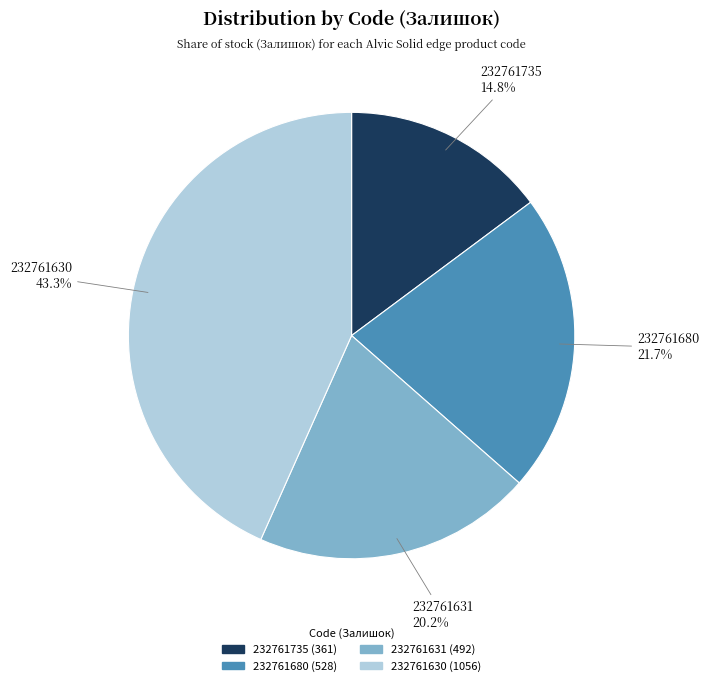

Which slice is the smallest?

232761735